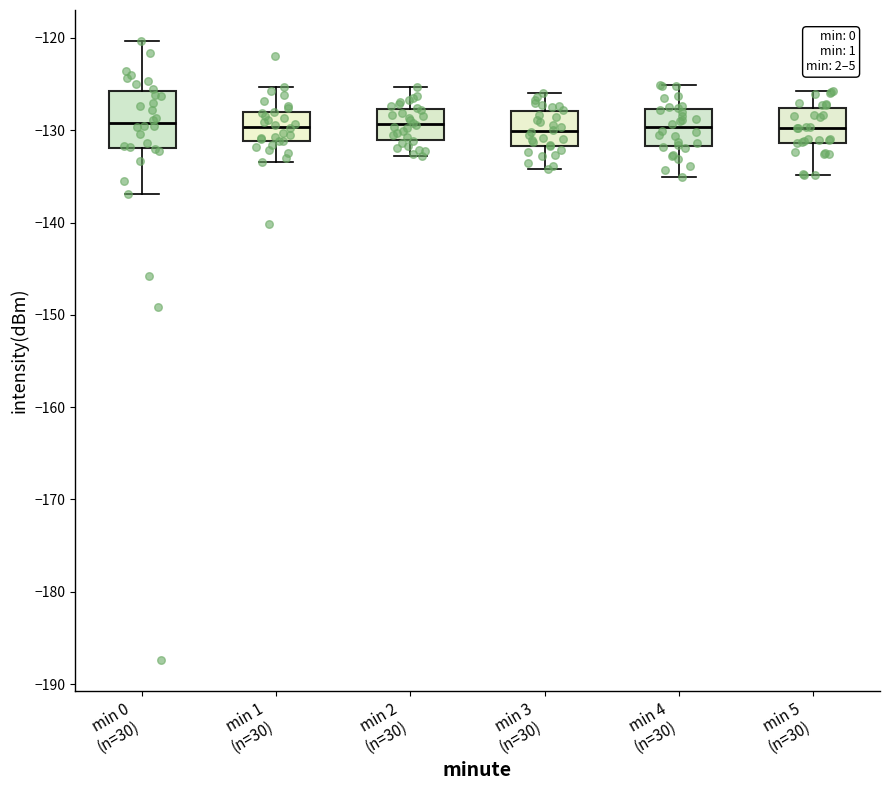

Reading left to right, transcribe this box plot: for each box, give where its median line is, the range the box spans, and where its two whiskers end, as read against the y-axis. The values are not printed on the chart, so give them approximately, as read against the axis.

min 0 (n=30): median -129, box -132 to -126, whiskers -137 to -120
min 1 (n=30): median -130, box -131 to -128, whiskers -133 to -125
min 2 (n=30): median -129, box -131 to -128, whiskers -133 to -125
min 3 (n=30): median -130, box -132 to -128, whiskers -134 to -126
min 4 (n=30): median -130, box -132 to -128, whiskers -135 to -125
min 5 (n=30): median -130, box -131 to -128, whiskers -135 to -126